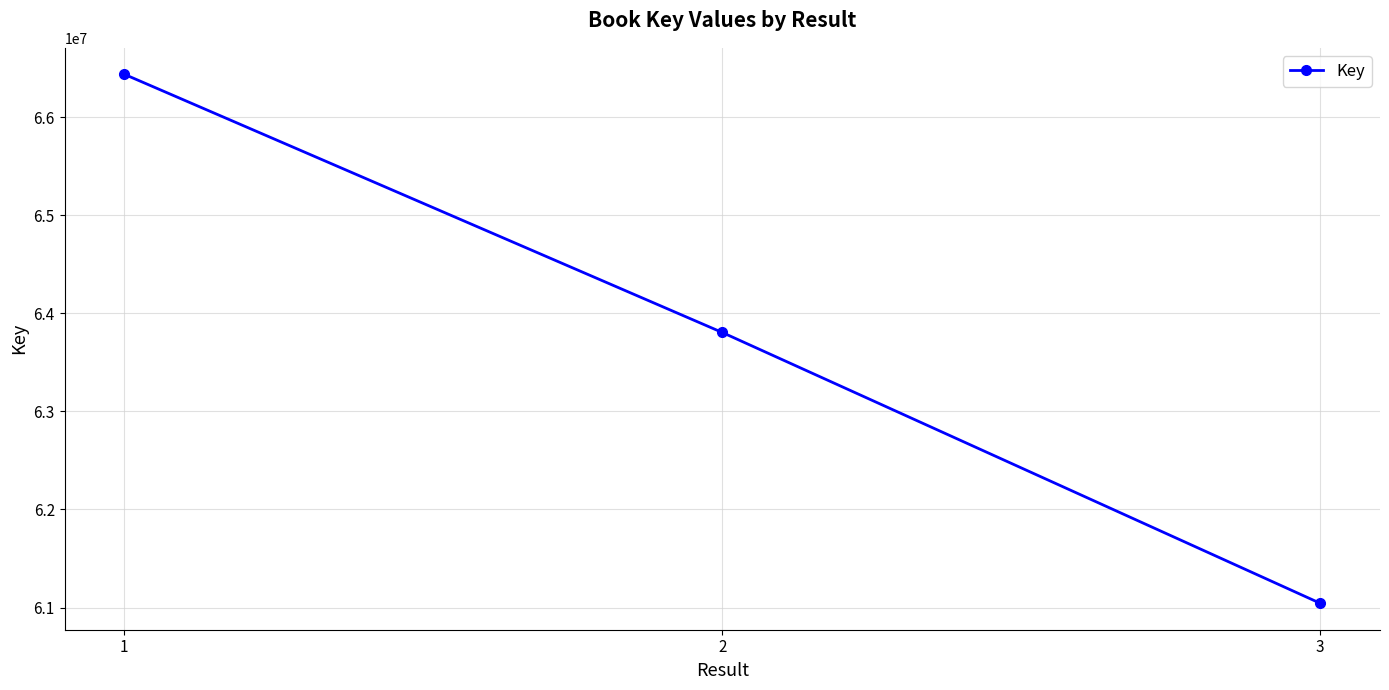

Where is the data nearest to the value 63740294?

2